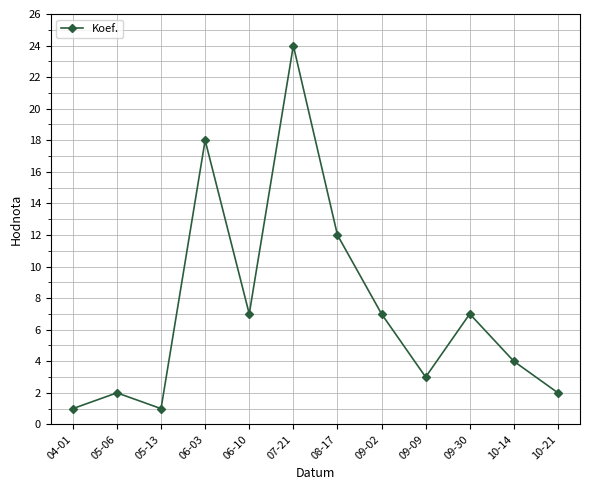

How many values are below 7?

6